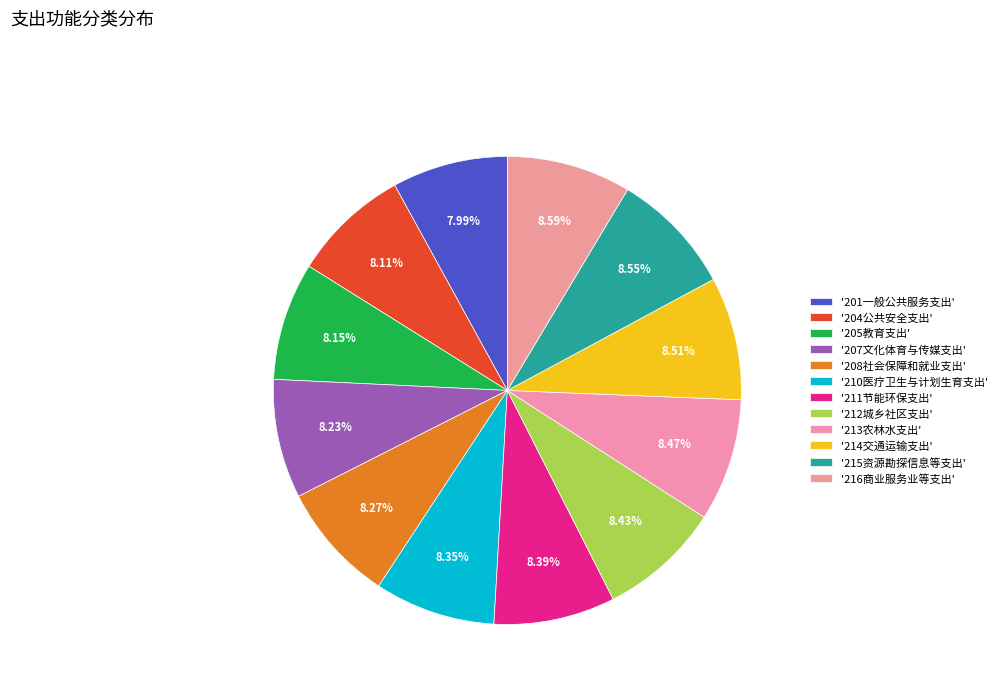

How many segments does this pie chart have?

12